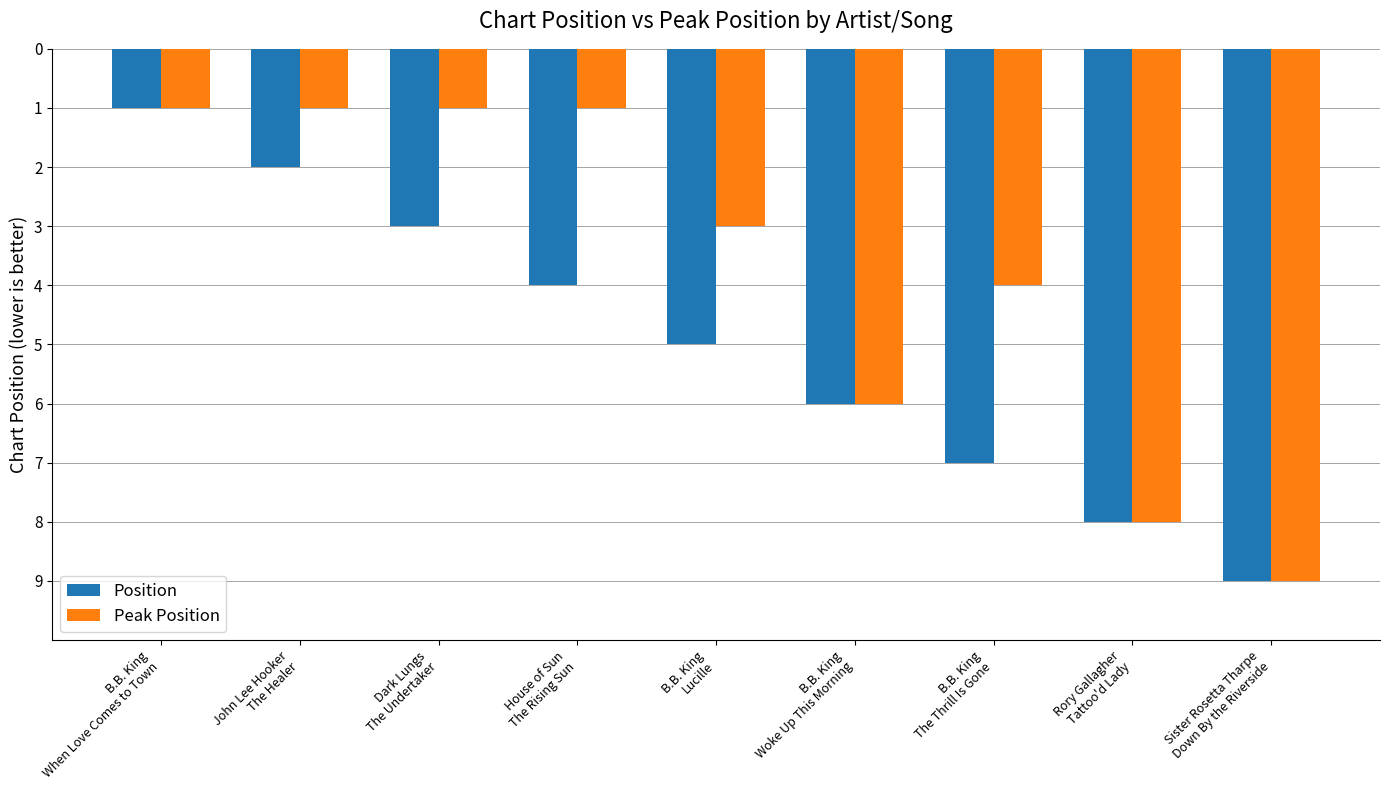

Does the chart contain stacked bars?

No